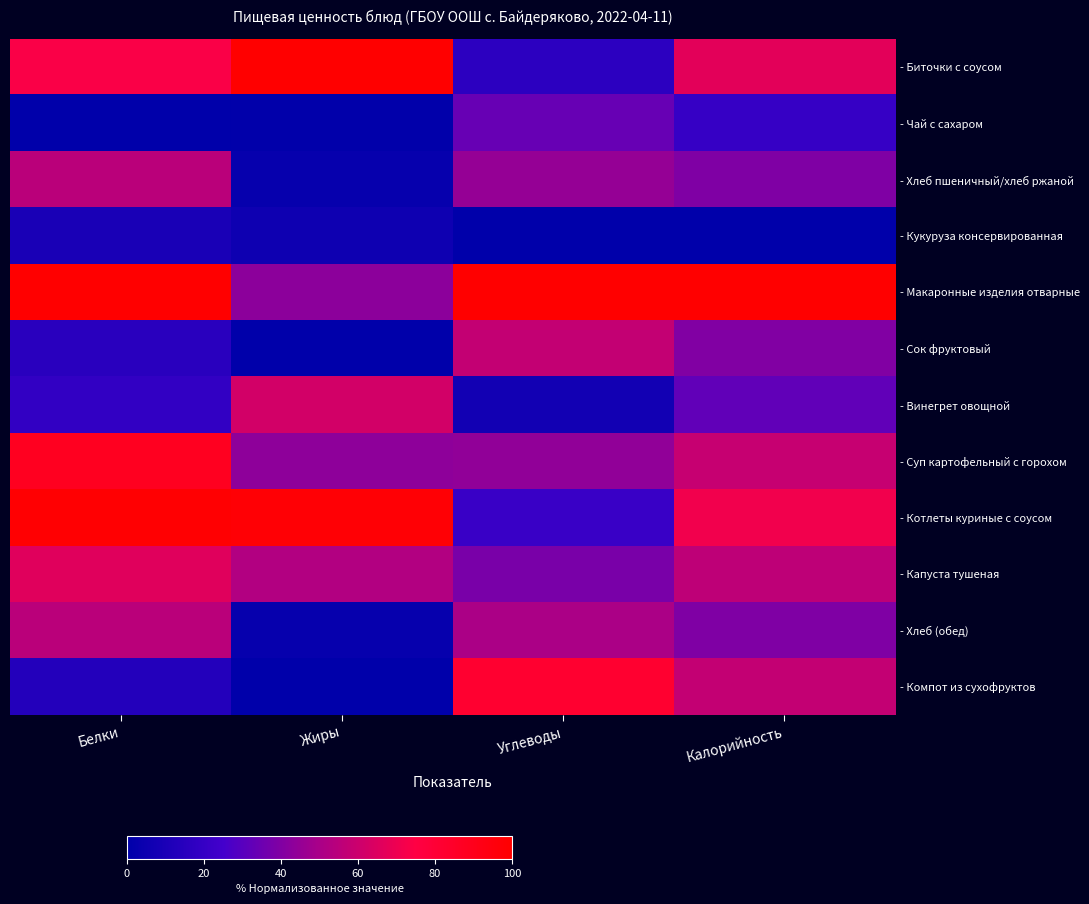

At which category is the sum across all series the highest?

Белки